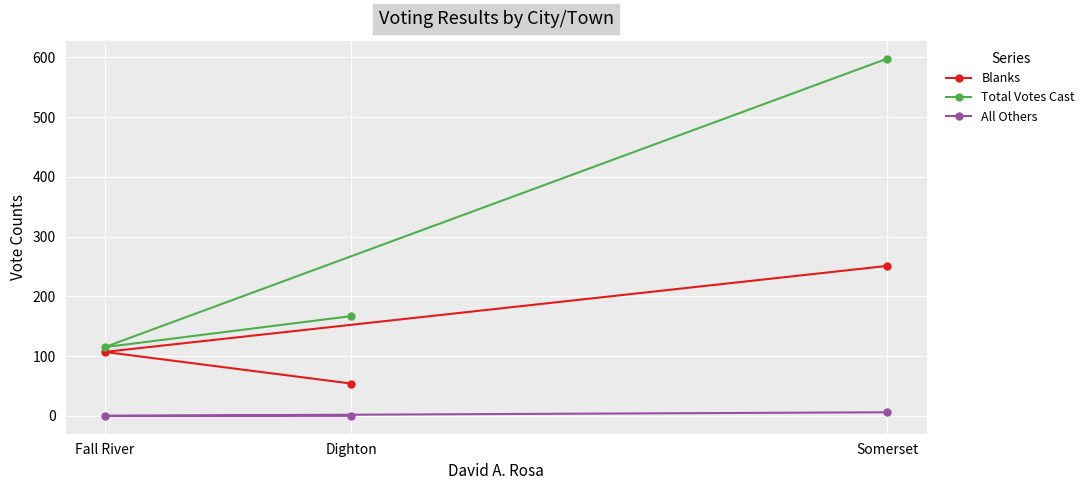

List the labels in order of All Others value, smallest first.

Dighton, Fall River, Somerset